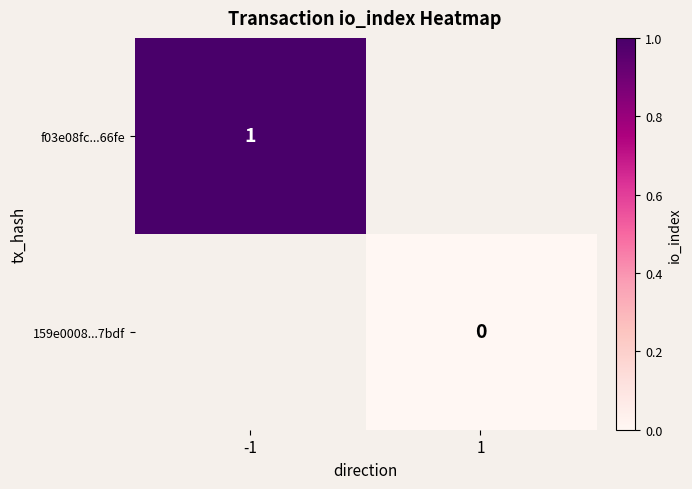

List the series in order of their overall mean, highest first.

f03e08fc...66fe, 159e0008...7bdf